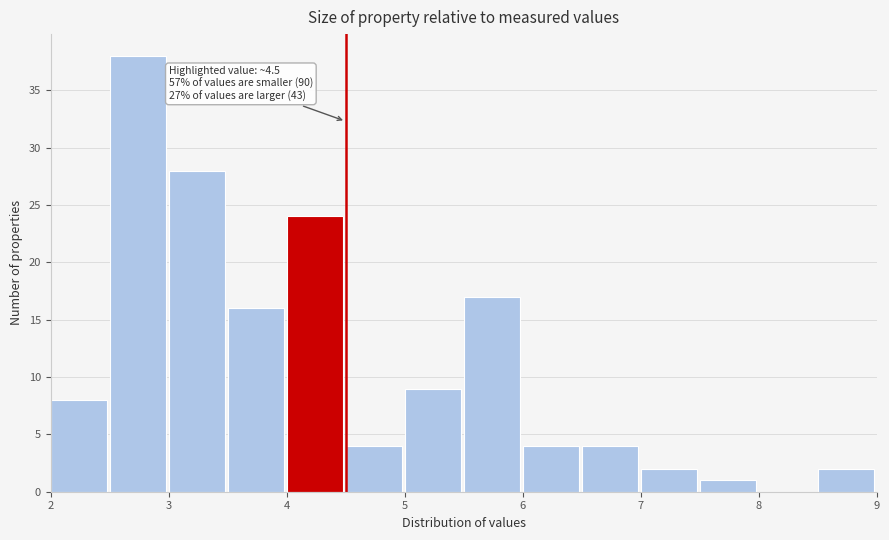

Which range on the x-axis has the tallest bar?

2.5 to 3.0